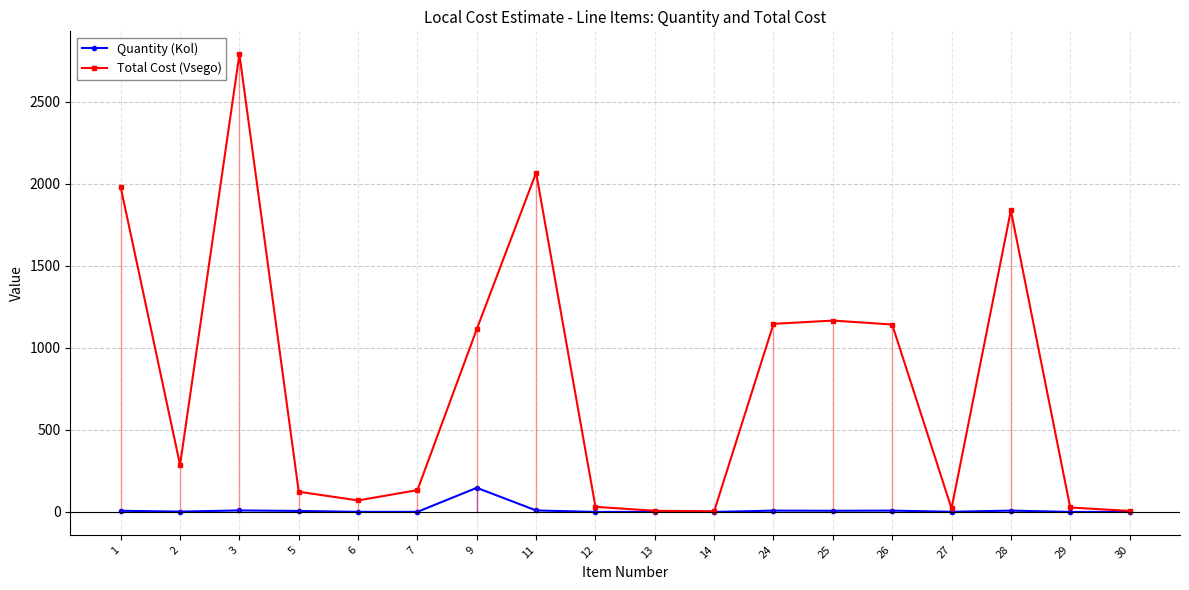

What is the value of the Quantity (Kol) point at the 15th from the left?

1.0